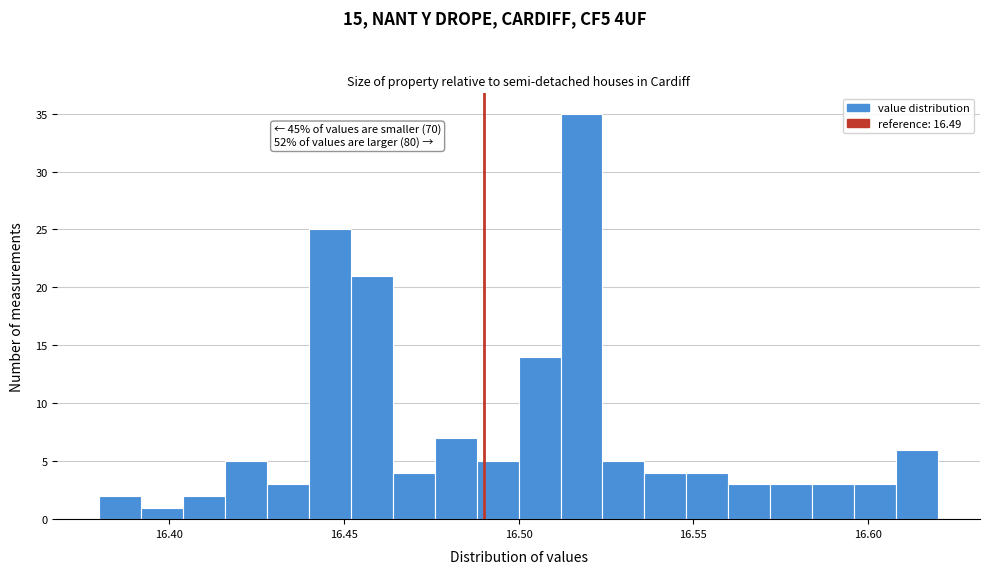

Around what value on the x-axis is the tallest bar? Give the approximate position of its centre, as read against the axis.

16.520